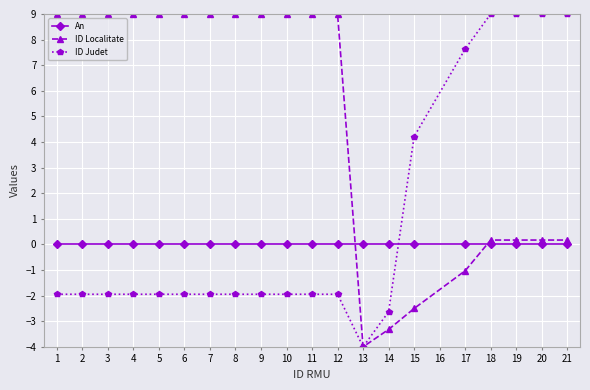

Which series has the largest total across all categories?

ID Localitate